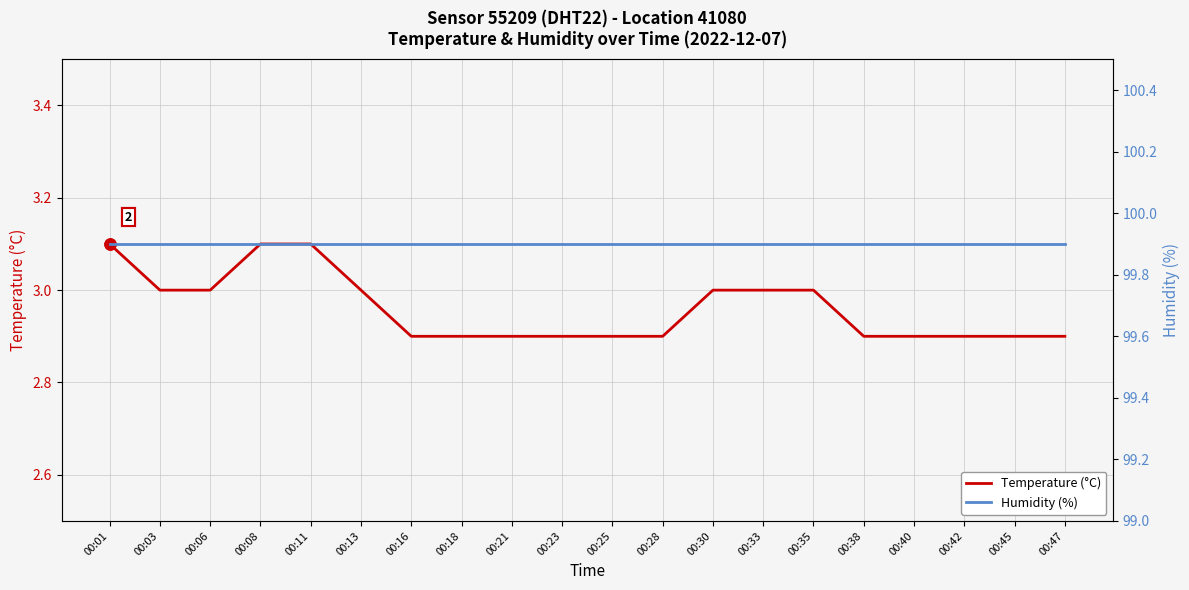

Reading left to right, extract all data points from this chart.

Temperature (°C): 00:01=3.1	00:03=3.0	00:06=3.0	00:08=3.1	00:11=3.1	00:13=3.0	00:16=2.9	00:18=2.9	00:21=2.9	00:23=2.9	00:25=2.9	00:28=2.9	00:30=3.0	00:33=3.0	00:35=3.0	00:38=2.9	00:40=2.9	00:42=2.9	00:45=2.9	00:47=2.9
Humidity (%): 00:01=99.9	00:03=99.9	00:06=99.9	00:08=99.9	00:11=99.9	00:13=99.9	00:16=99.9	00:18=99.9	00:21=99.9	00:23=99.9	00:25=99.9	00:28=99.9	00:30=99.9	00:33=99.9	00:35=99.9	00:38=99.9	00:40=99.9	00:42=99.9	00:45=99.9	00:47=99.9